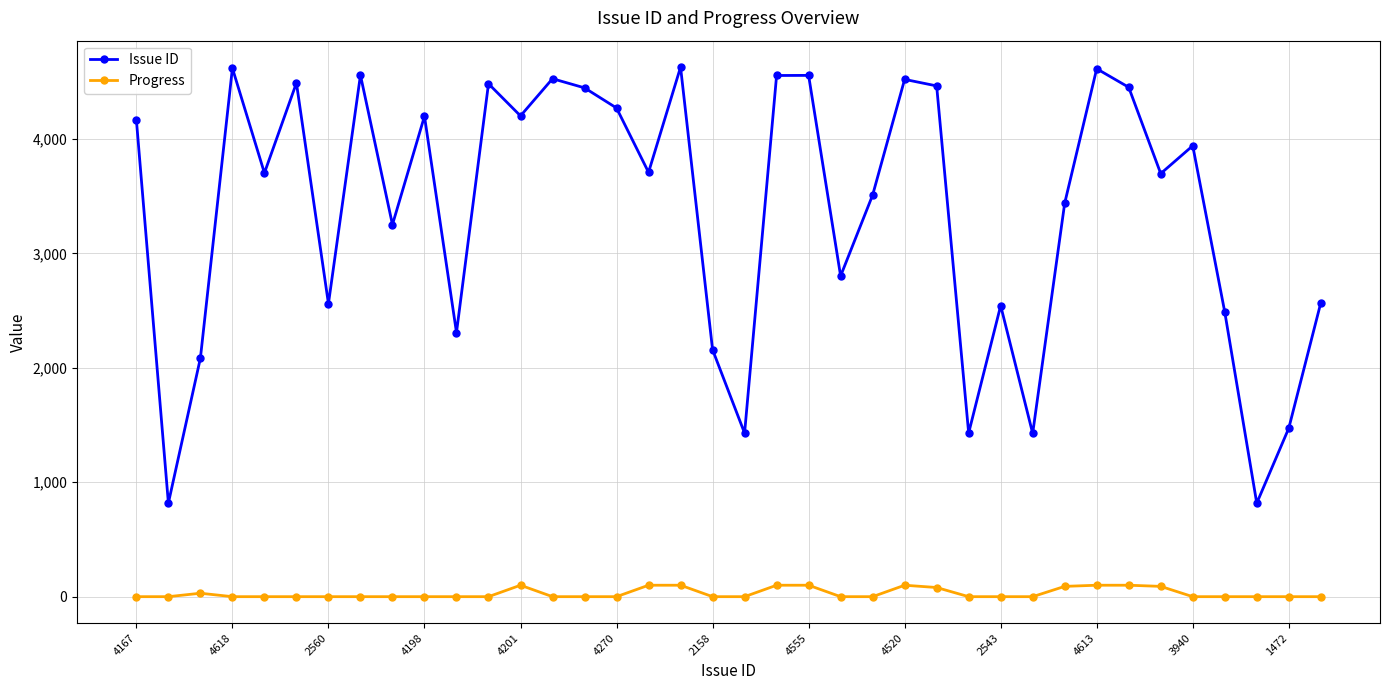

What is the average value of the Progress series?

29